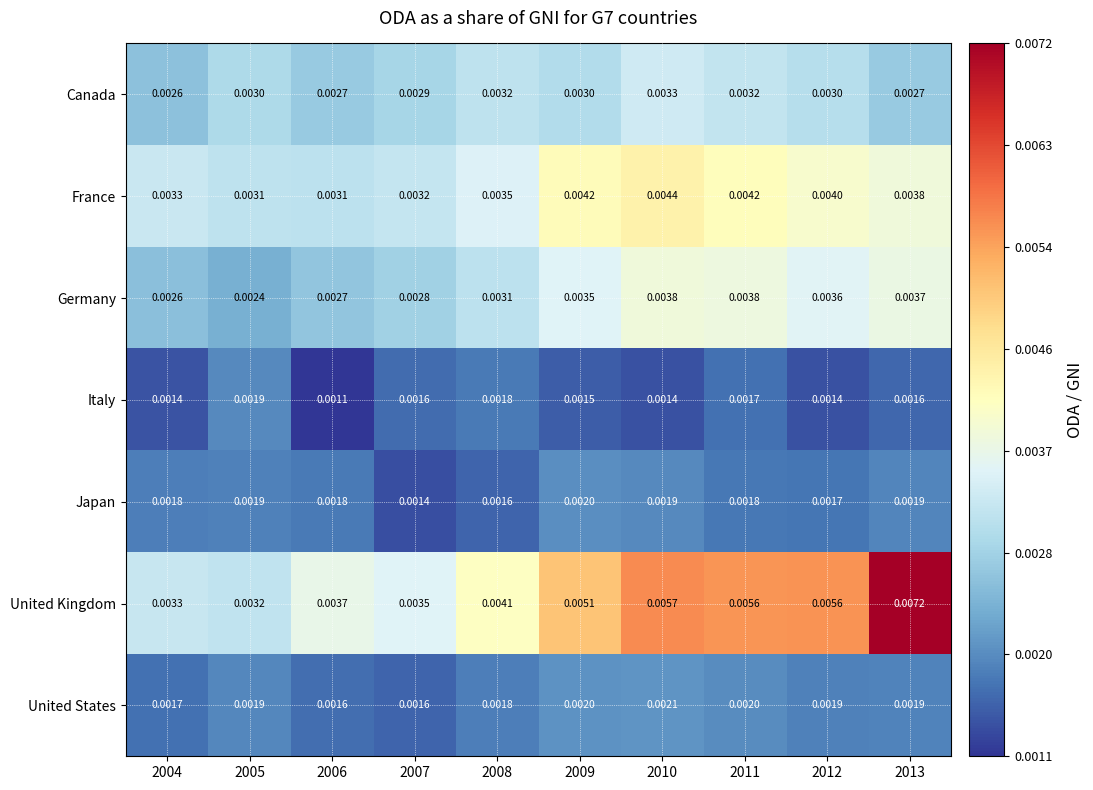

Rank the series by their maximum value, from highest to lowest.

United Kingdom, France, Germany, Canada, United States, Japan, Italy